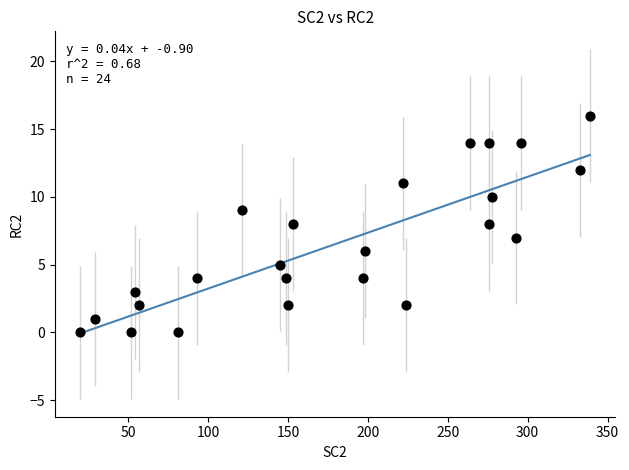

What is the range of X values (max minus min)?

319